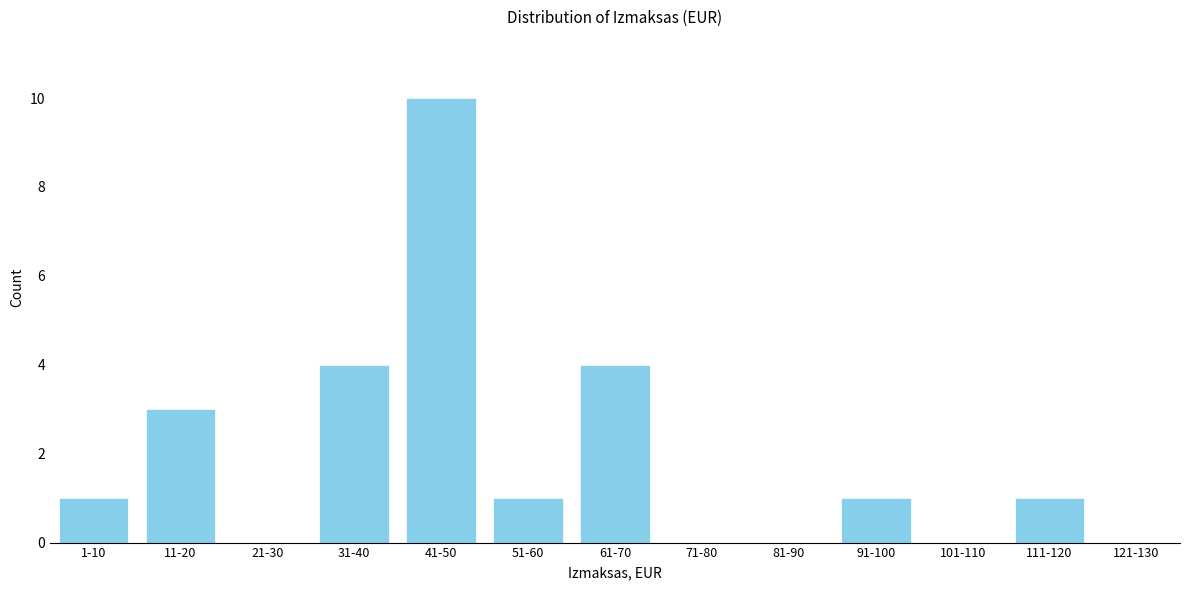

Reading right to left, extract all data points from this chart.

121-130=0	111-120=1	101-110=0	91-100=1	81-90=0	71-80=0	61-70=4	51-60=1	41-50=10	31-40=4	21-30=0	11-20=3	1-10=1